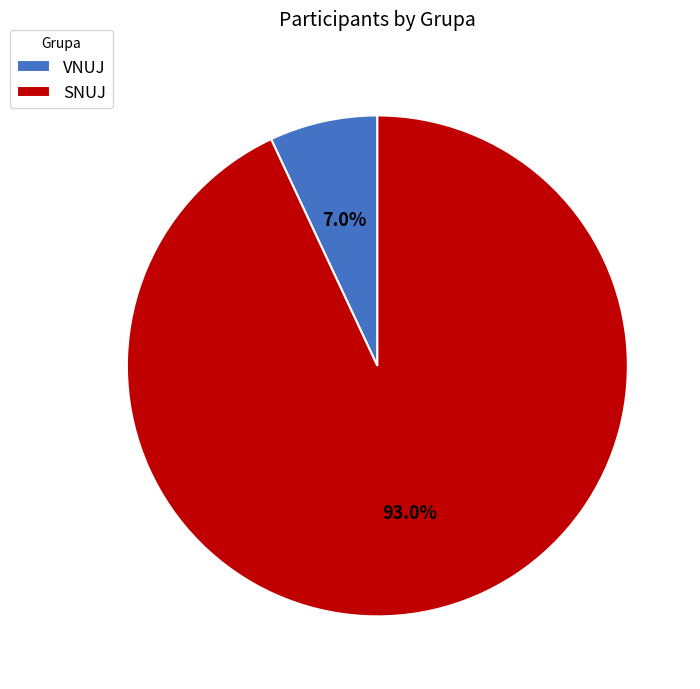

What portion of the pie excludes VNUJ?

93.0%